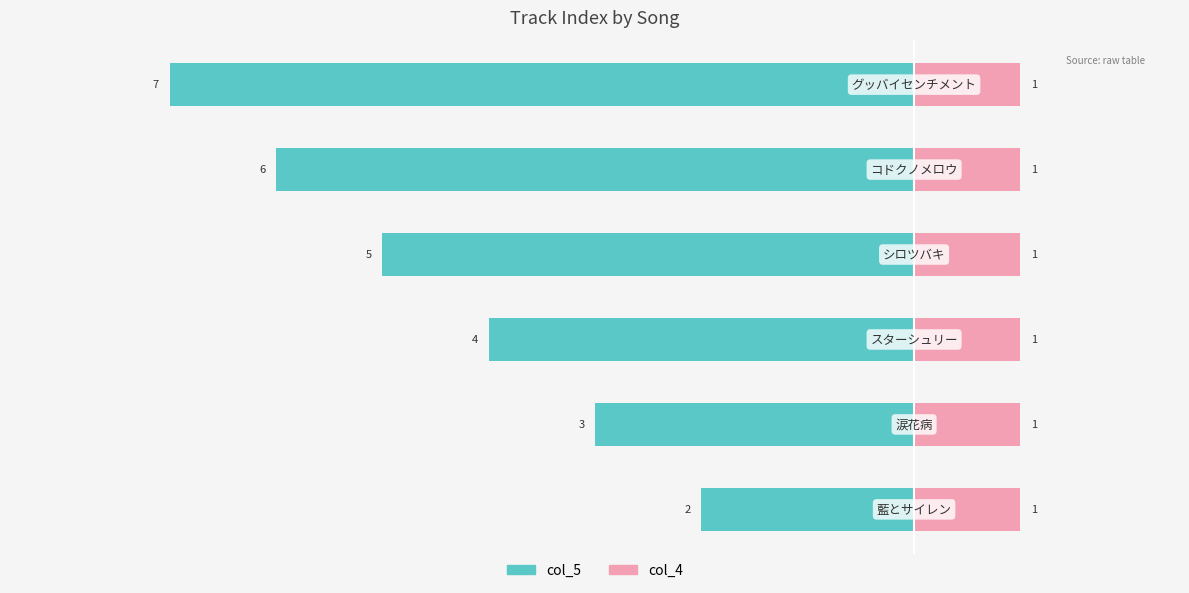

What is the difference between the maximum and second lowest values in the col_5 series?

4.0